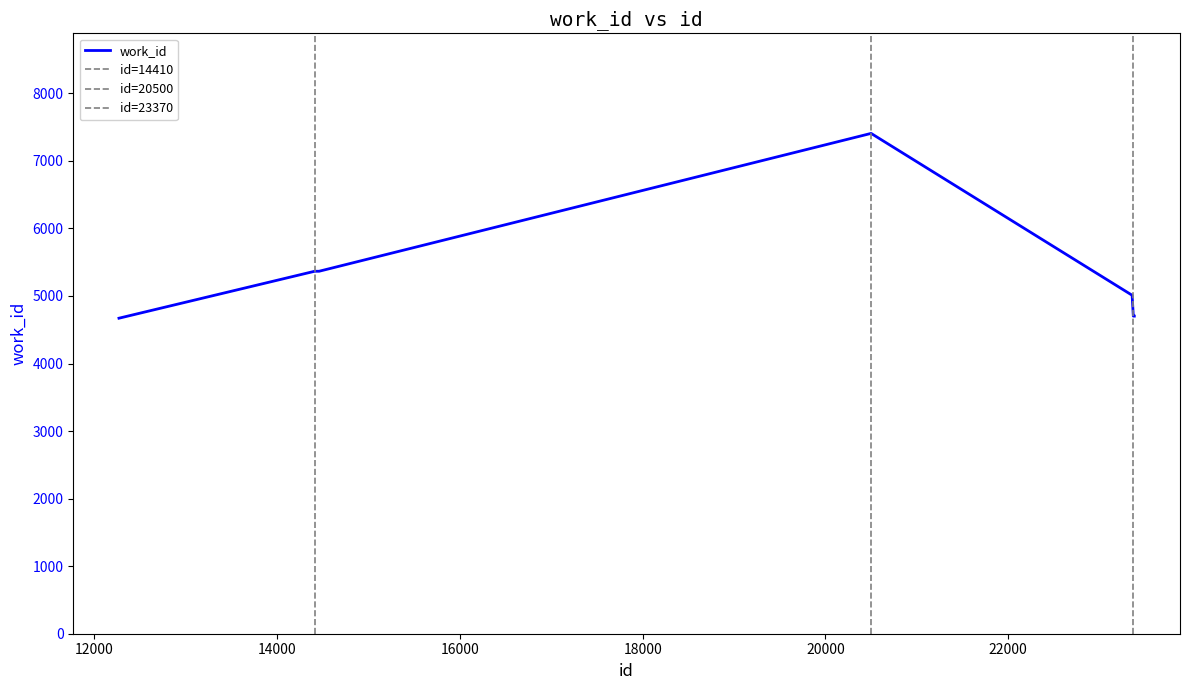

List the labels in order of value, smallest first.

12268, 23370, 23375, 23377, 23380, 23381, 23357, 14410, 14458, 20500